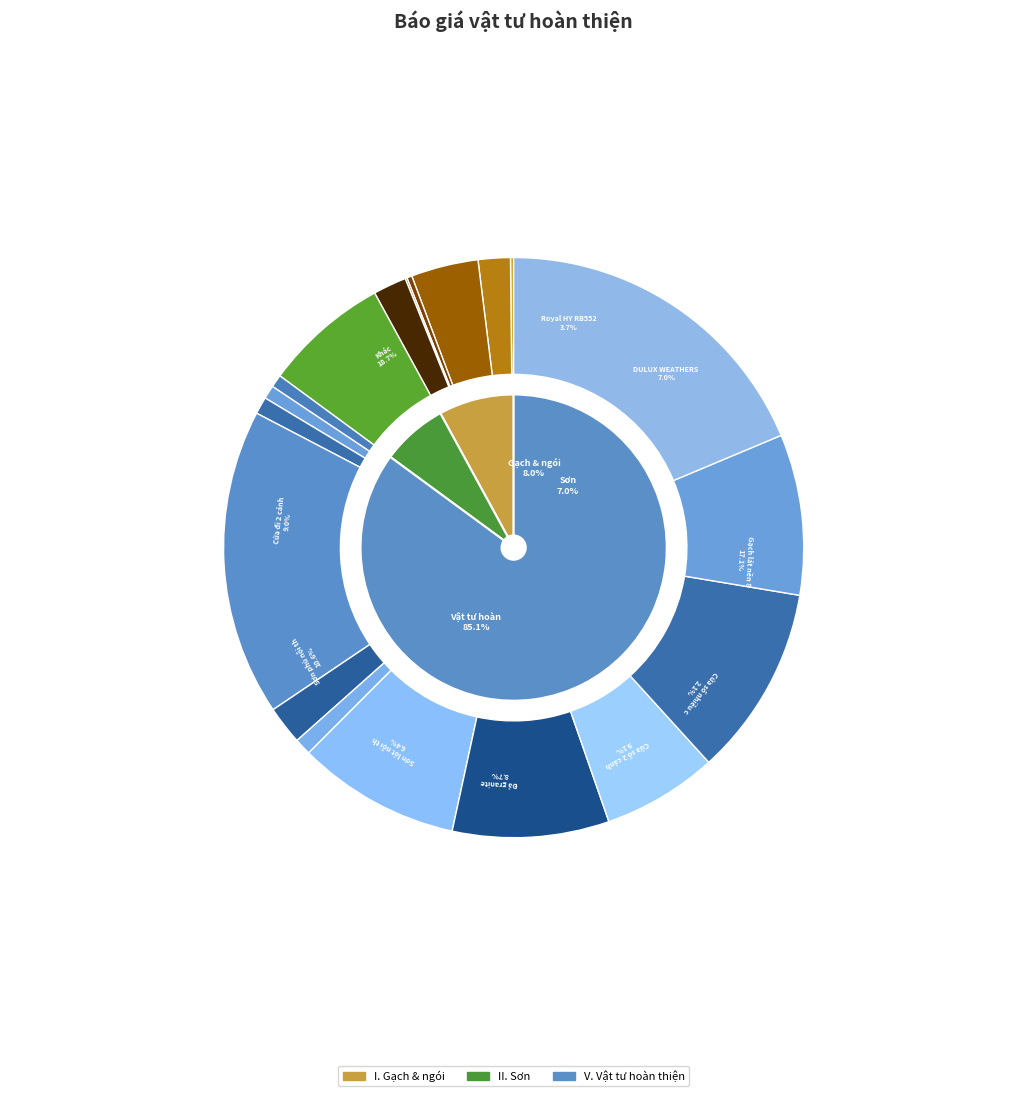

Does any single category account for the majority?

Yes